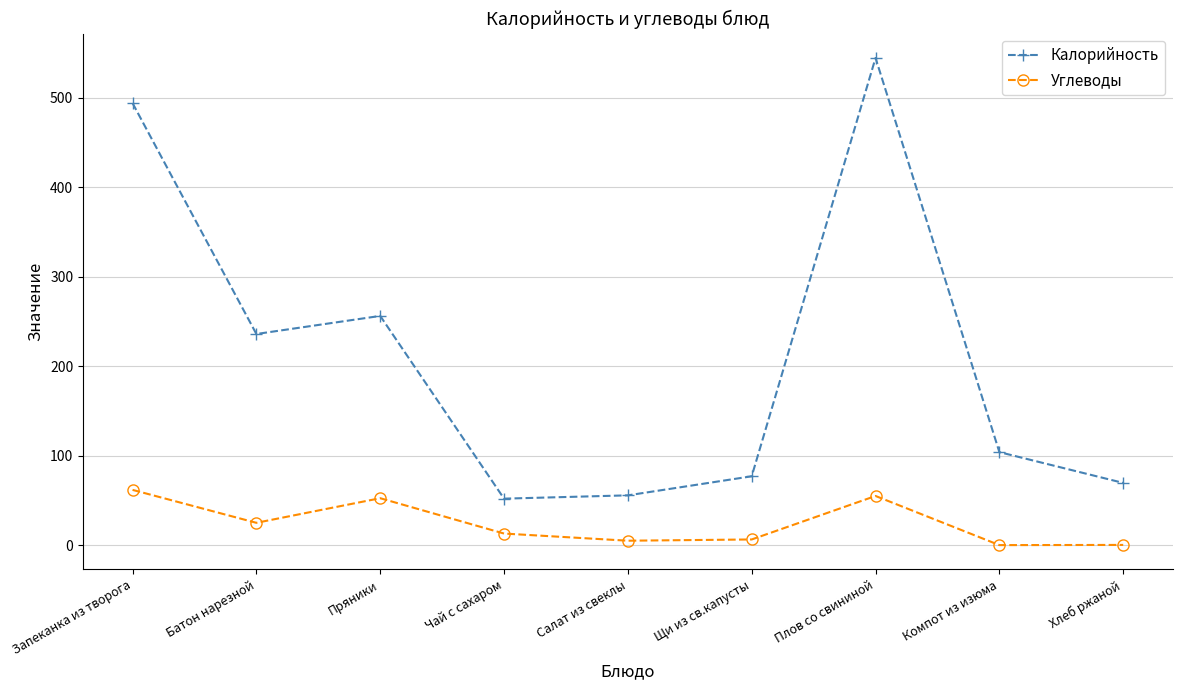

True or false: Калорийность and Углеводы intersect in this chart.

False